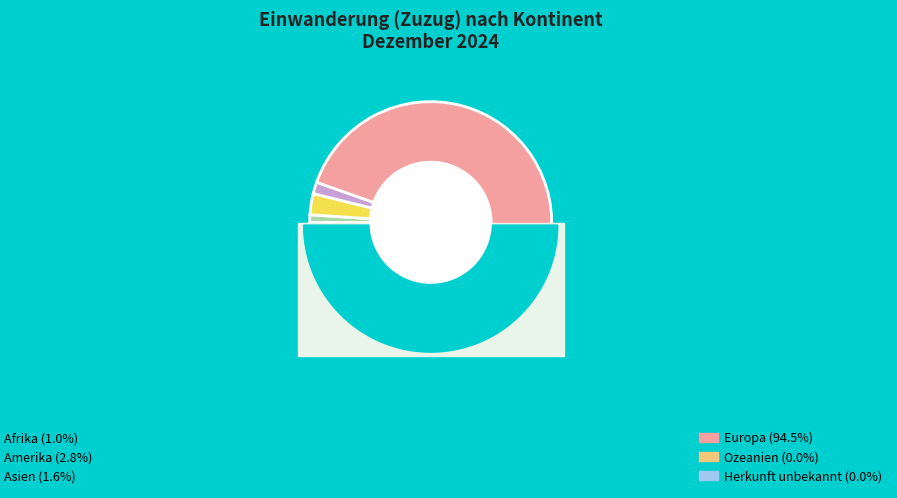

Count the number of slices in the pie.

6